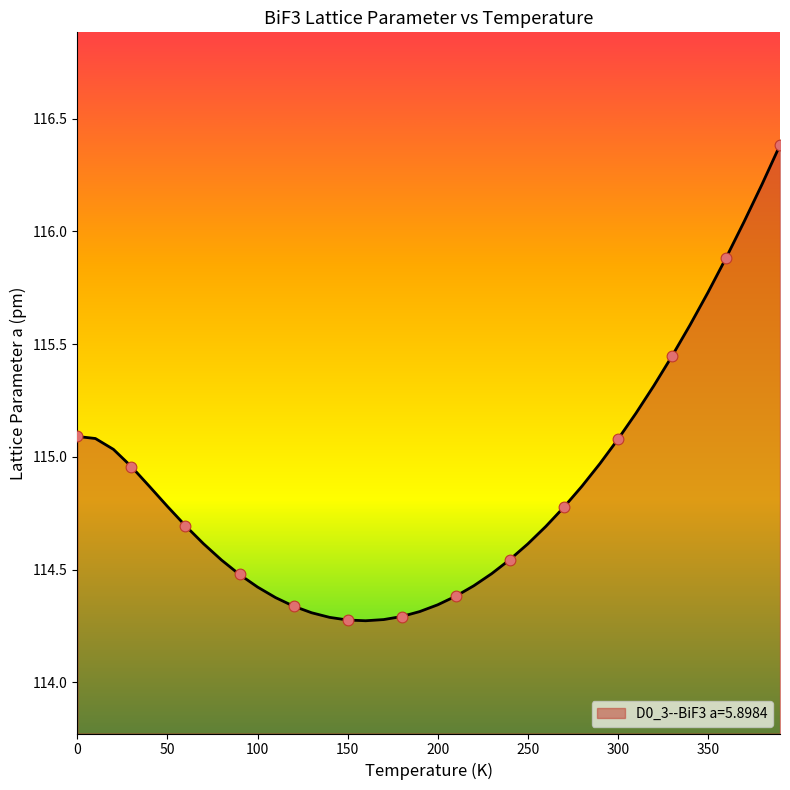

What is the difference between the maximum and minimum values?

2.1